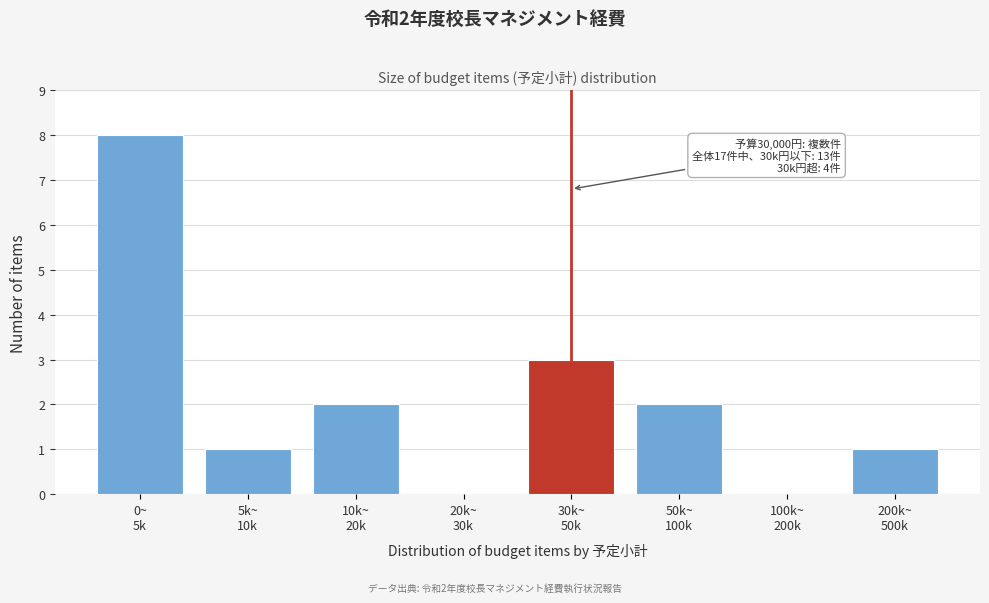

What is the maximum value shown in the chart?

8